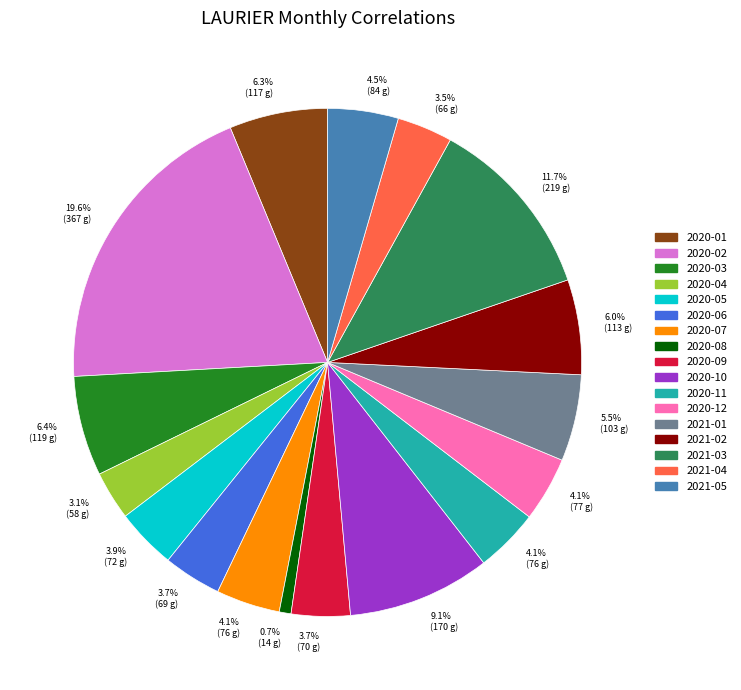

Combined, do 2020-07 and 2020-08 account for over 50%?

No